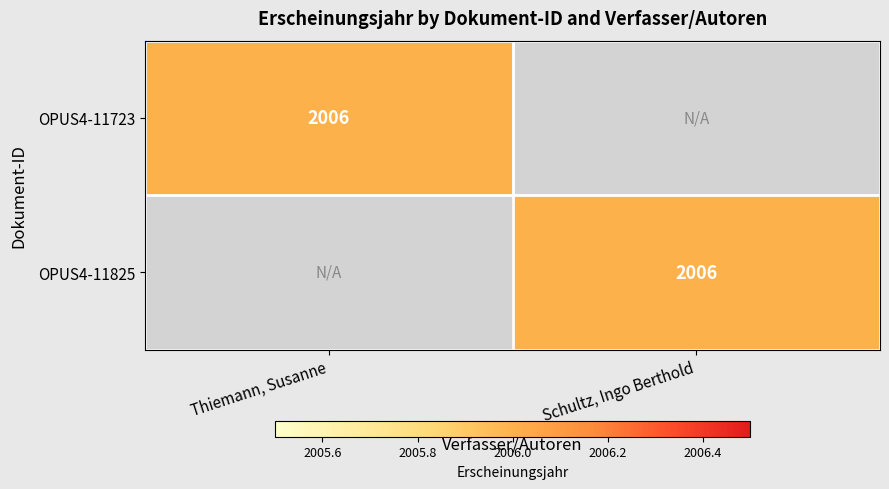

At how many categories does at least one series exceed 686?

2